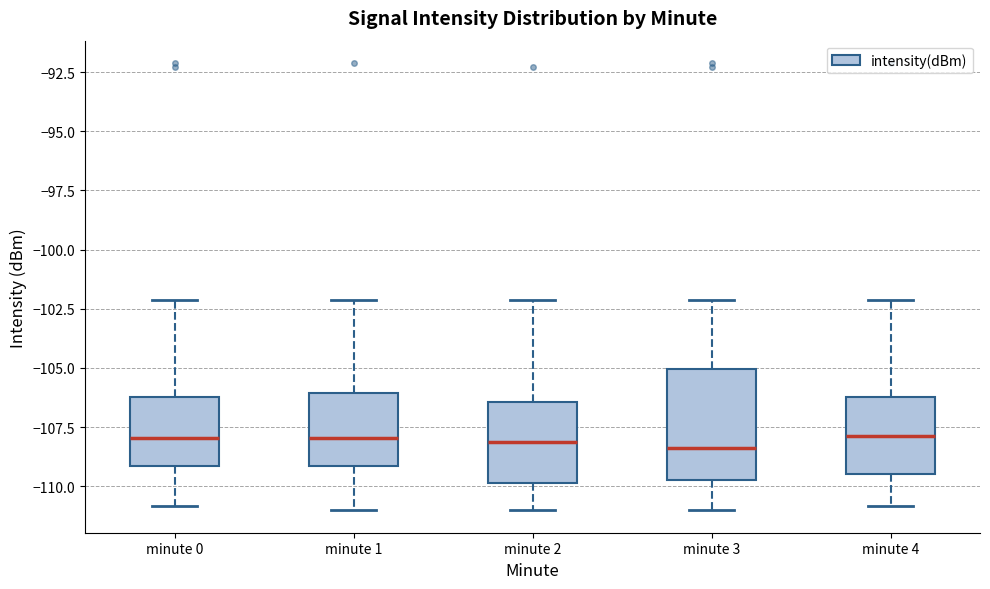

Comparing the boxes themselves (not the whiskers), which one is the tallest?

minute 3